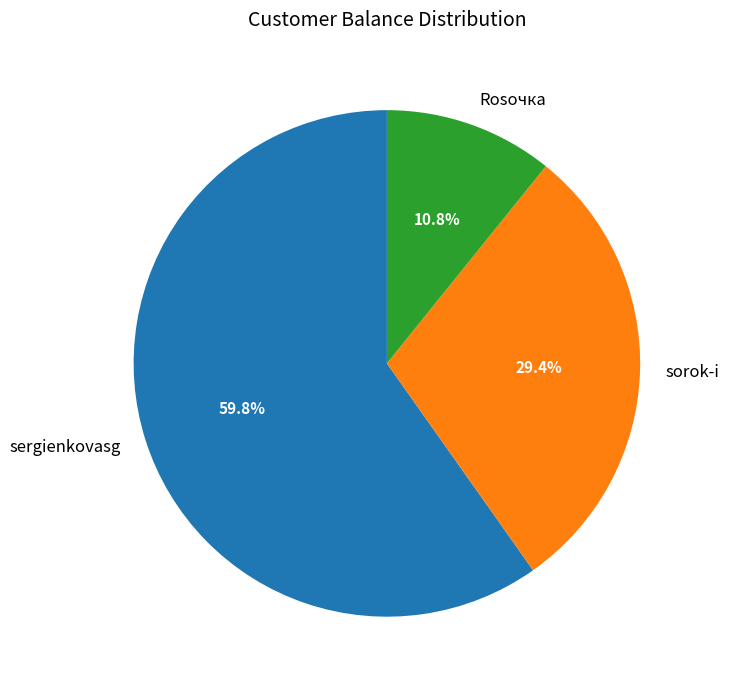

What is the ratio of the value at sergienkovasg to the value at sorok-i?

2.0